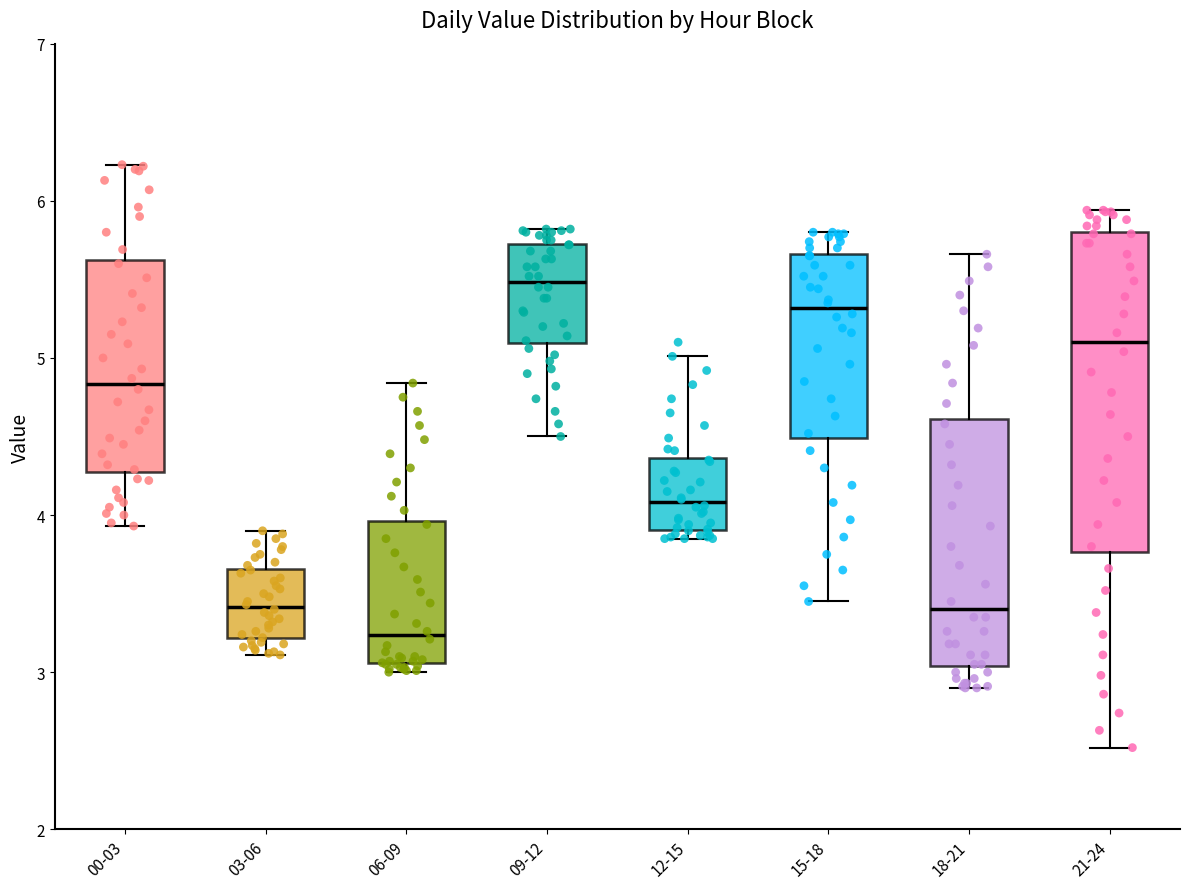

Where is the lower edge of the box for 15-18 on the y-axis? The values are not printed on the chart, so give them approximately, as read against the axis.

4.5